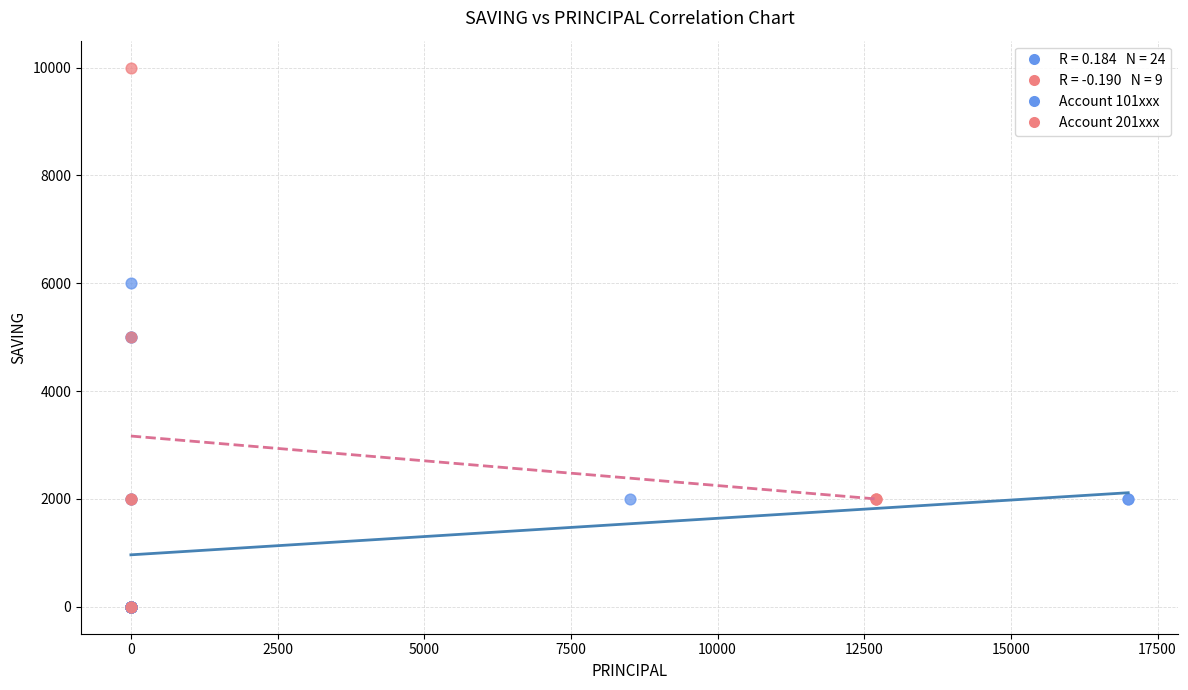

Which series has the widest spread of Y values?

Account 201xxx